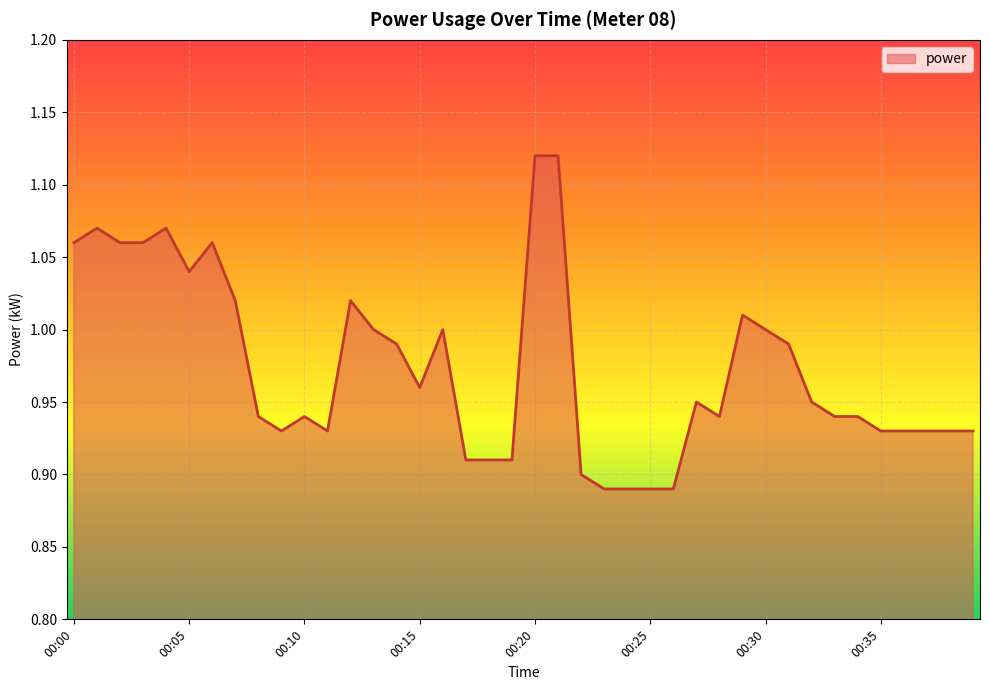

How many points are higher than both their immediate neighbors (excluding endpoints)?

8